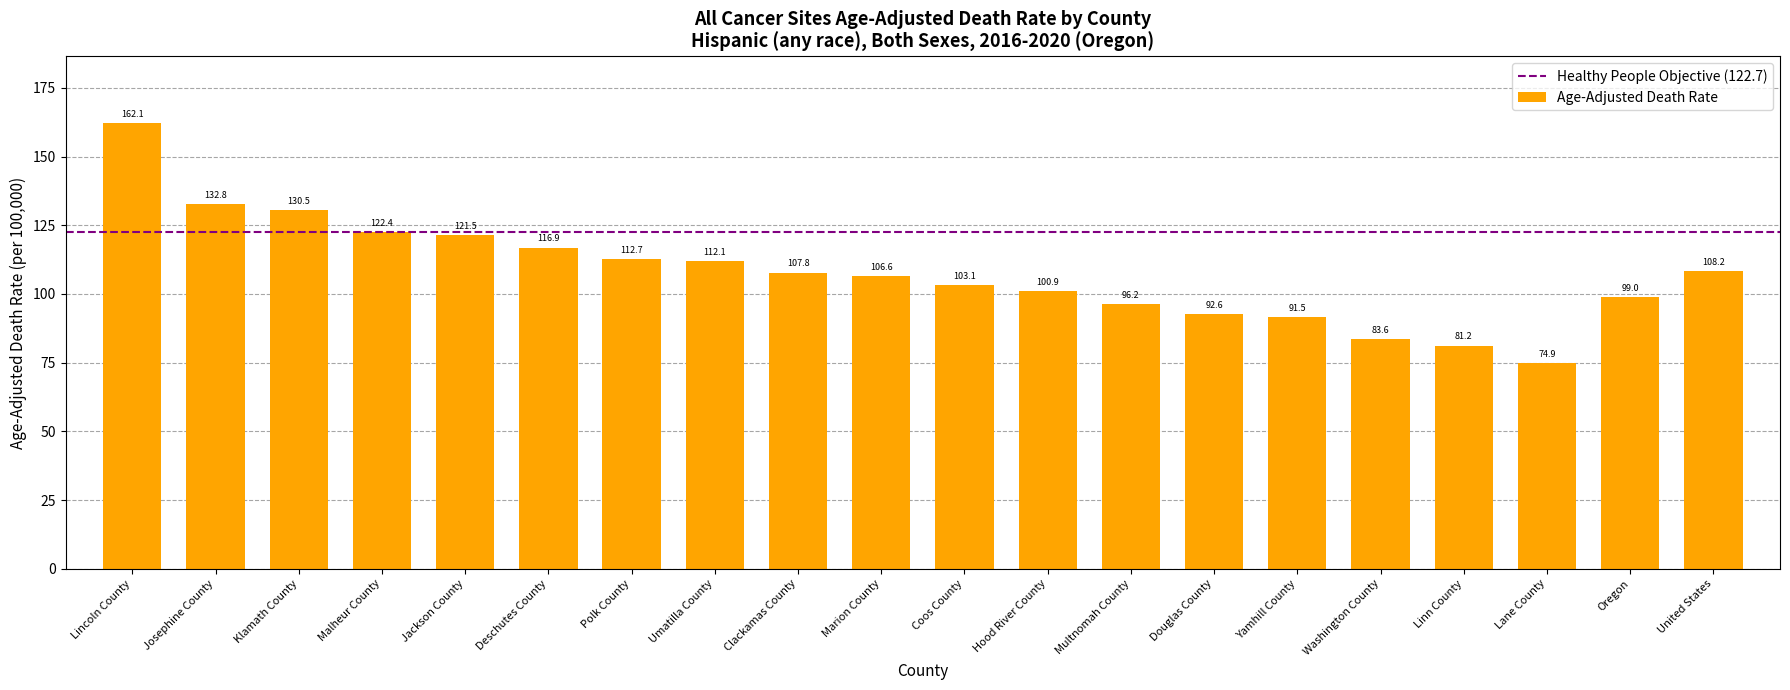

Reading left to right, transcribe all the data shown in this chart.

Lincoln County=162.1	Josephine County=132.8	Klamath County=130.5	Malheur County=122.4	Jackson County=121.5	Deschutes County=116.9	Polk County=112.7	Umatilla County=112.1	Clackamas County=107.8	Marion County=106.6	Coos County=103.1	Hood River County=100.9	Multnomah County=96.2	Douglas County=92.6	Yamhill County=91.5	Washington County=83.6	Linn County=81.2	Lane County=74.9	Oregon=99.0	United States=108.2